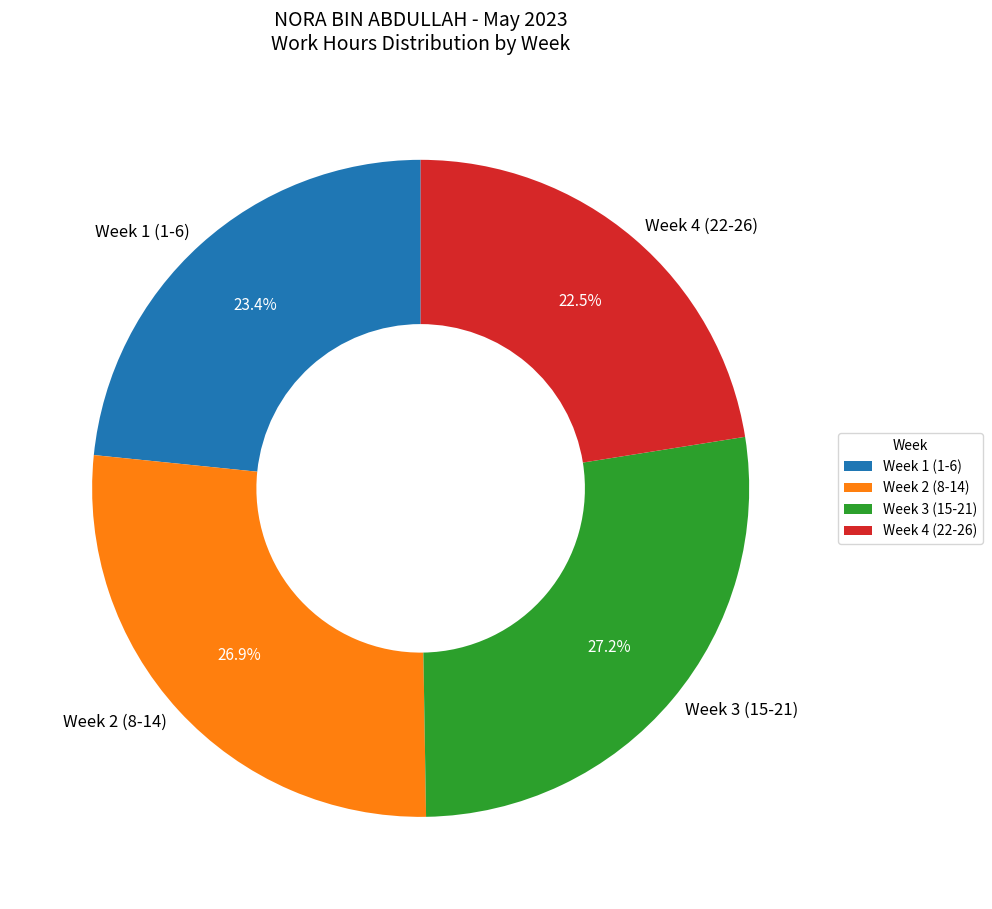

Count the number of slices in the pie.

4